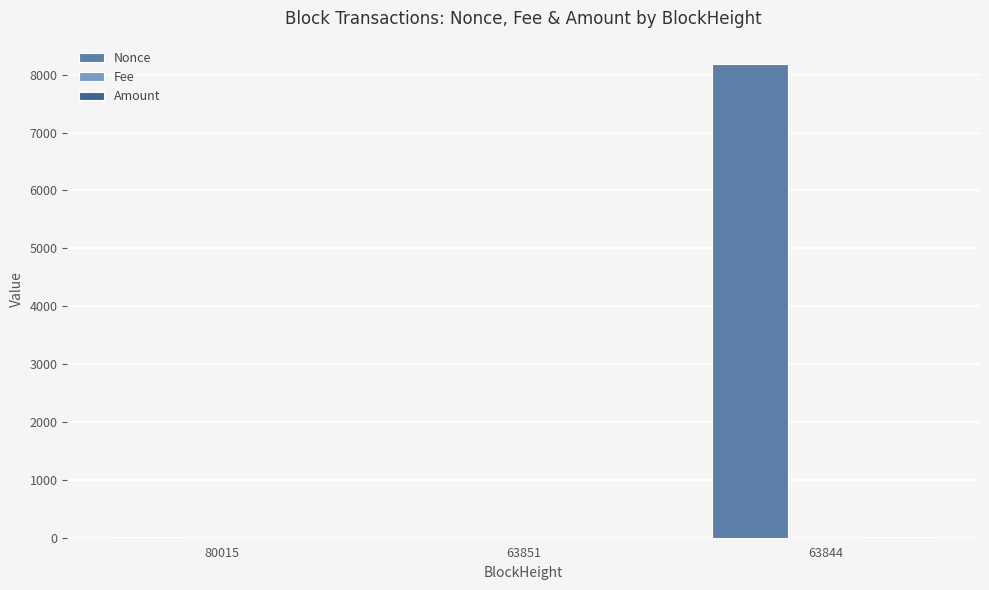

Which series has the largest total across all categories?

Nonce